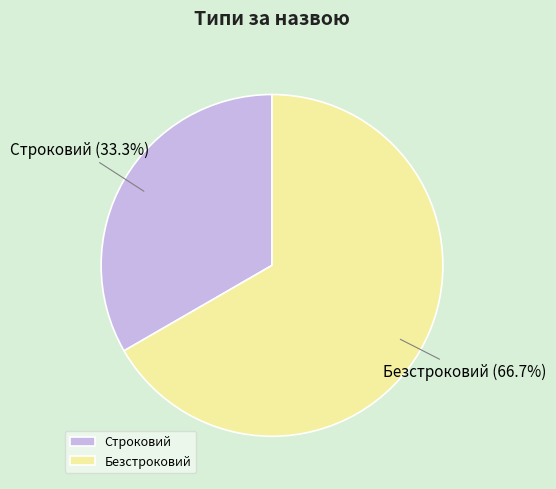

Rank the categories by value from lowest to highest.

Строковий, Безстроковий